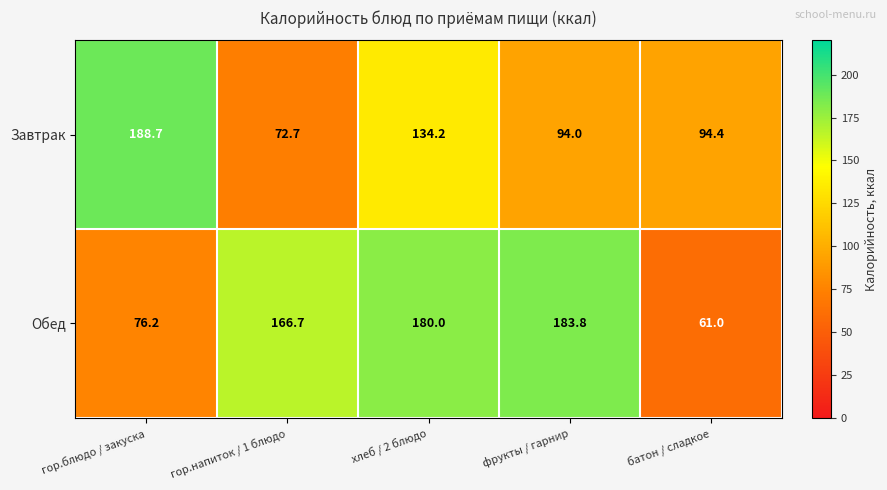

Where does the Обед series first go above 166?

гор.напиток / 1 блюдо